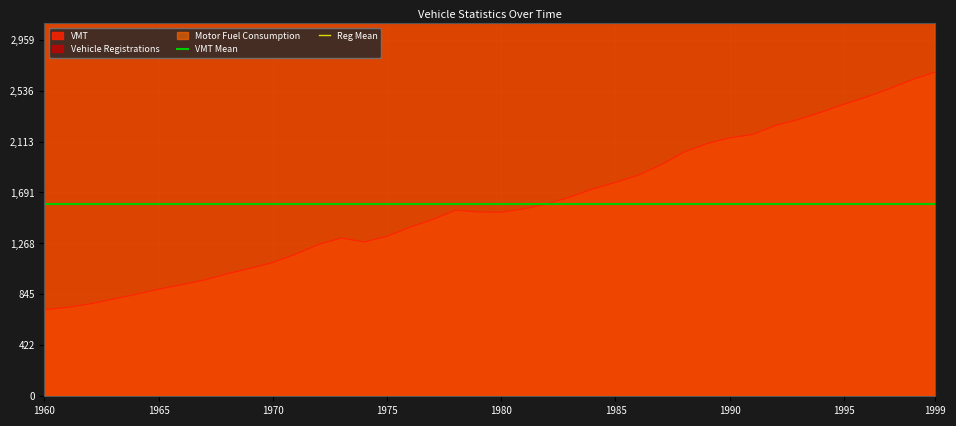

The value of VMT at 1970 is 1109.7. True or false?

True